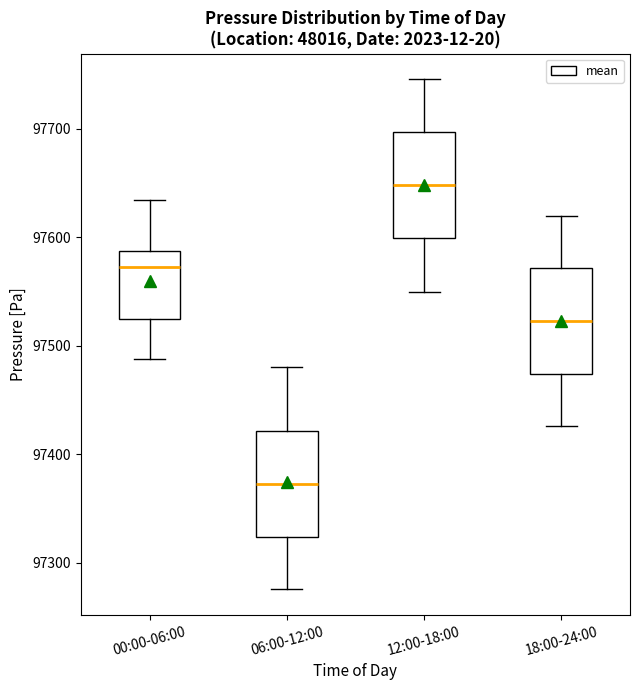

Reading left to right, read every box against the y-axis: the position of its median line, the range the box covers, and the ends of its whiskers. The values are not printed on the chart, so give them approximately, as read against the axis.

00:00-06:00: median 97570, box 97520 to 97590, whiskers 97490 to 97630
06:00-12:00: median 97370, box 97320 to 97420, whiskers 97280 to 97480
12:00-18:00: median 97650, box 97600 to 97700, whiskers 97550 to 97750
18:00-24:00: median 97520, box 97470 to 97570, whiskers 97430 to 97620